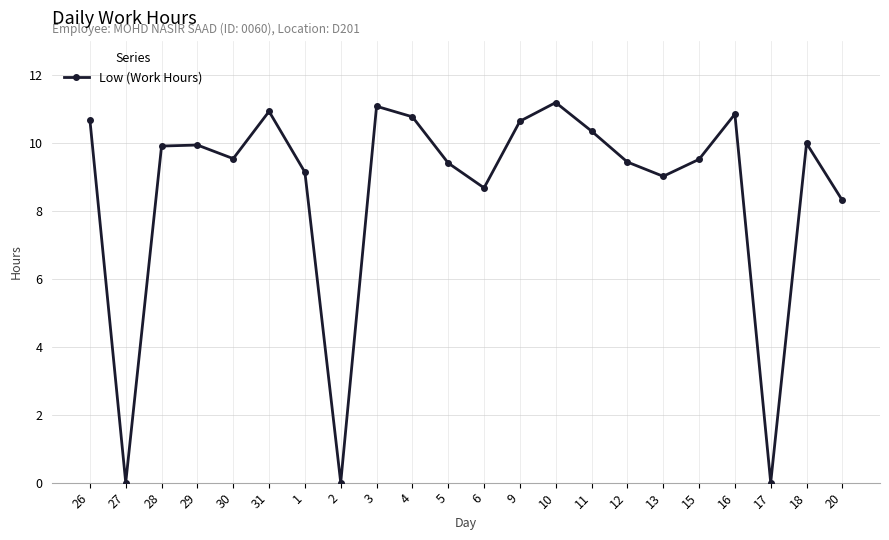

Where does the data first go above 9?

26